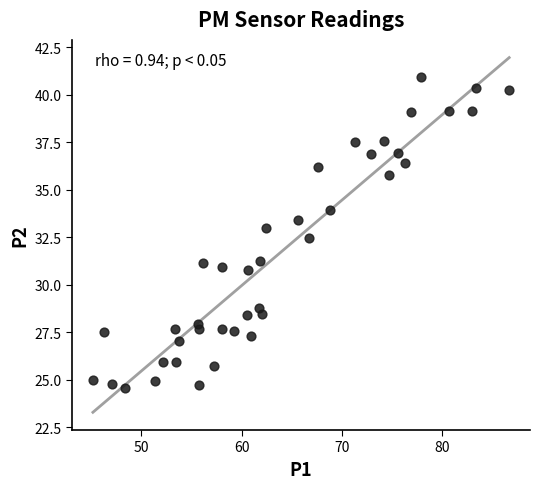

What Y value in the scatter plot is closest to 32?

32.5